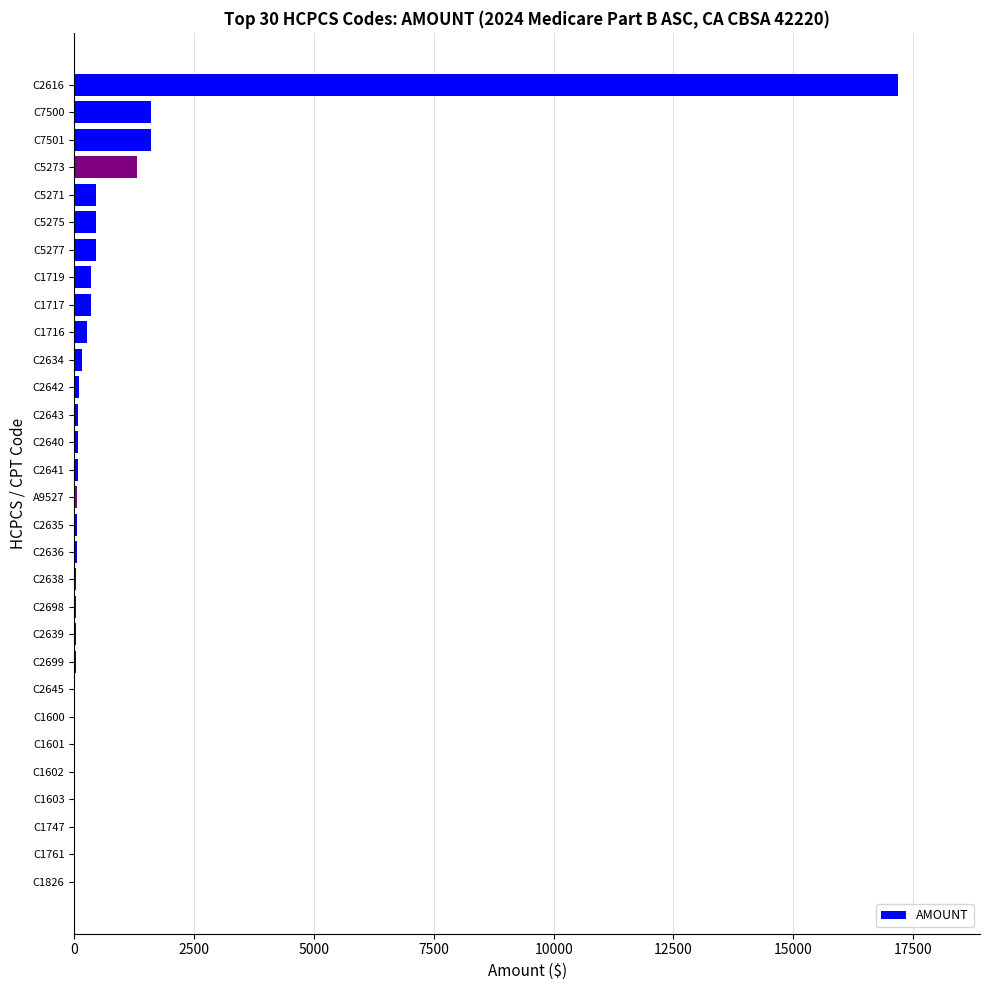

The value at C7501 is 988.8. True or false?

False